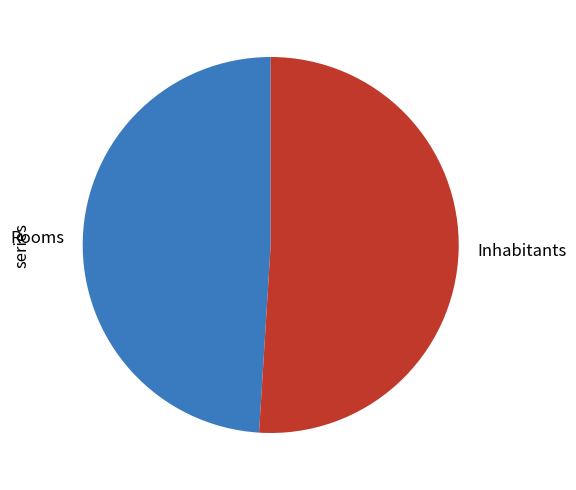

Which slice is the largest?

Inhabitants